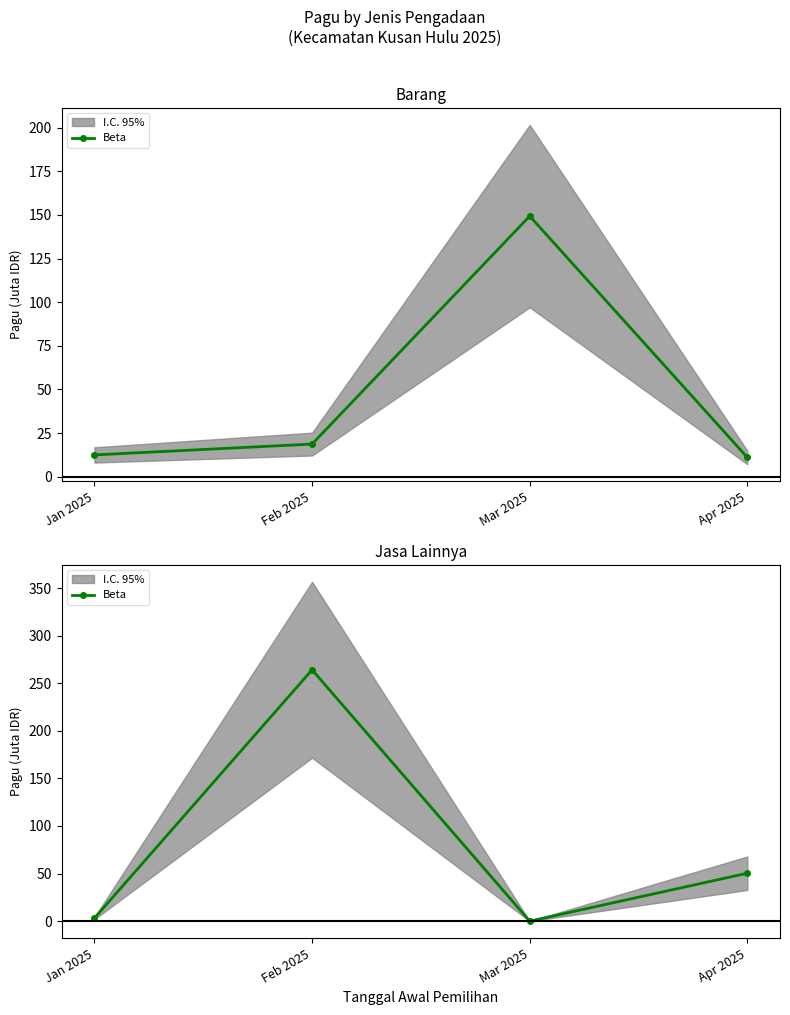

The value at Apr 2025 is 34.0. True or false?

False